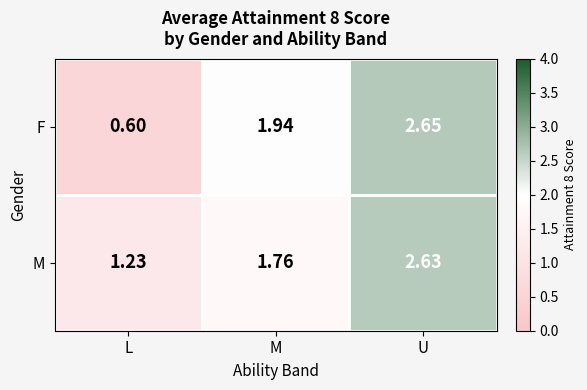

At L, list the series in order from largest to smallest.

M, F